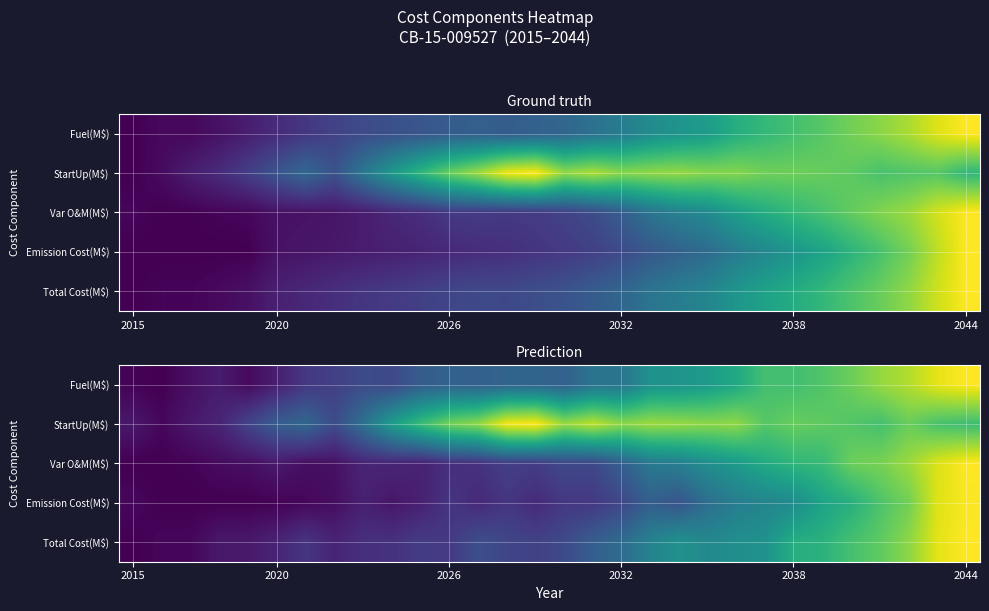

List the series in order of their peak value, lowest first.

Emission Cost(M$), Fuel(M$), StartUp(M$), Var O&M(M$), Total Cost(M$)